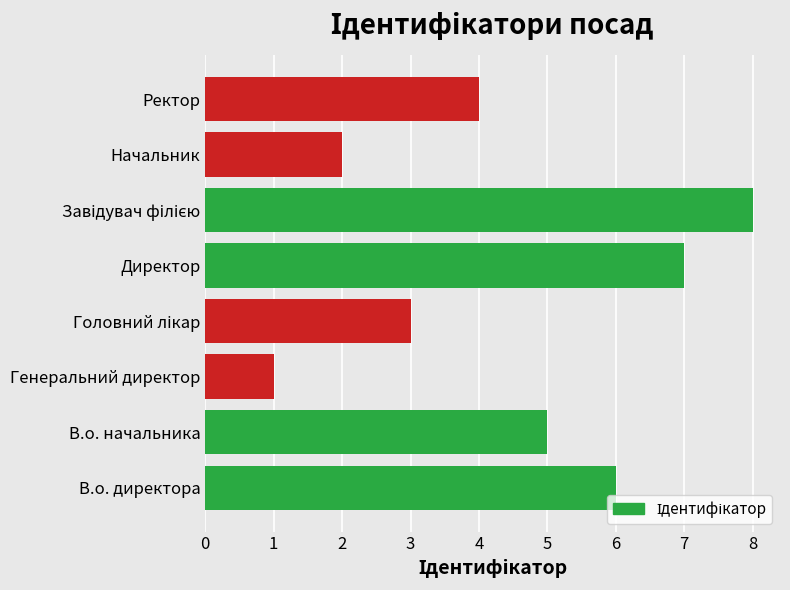

What is the ratio of the value at Ректор to the value at В.о. директора?

0.7